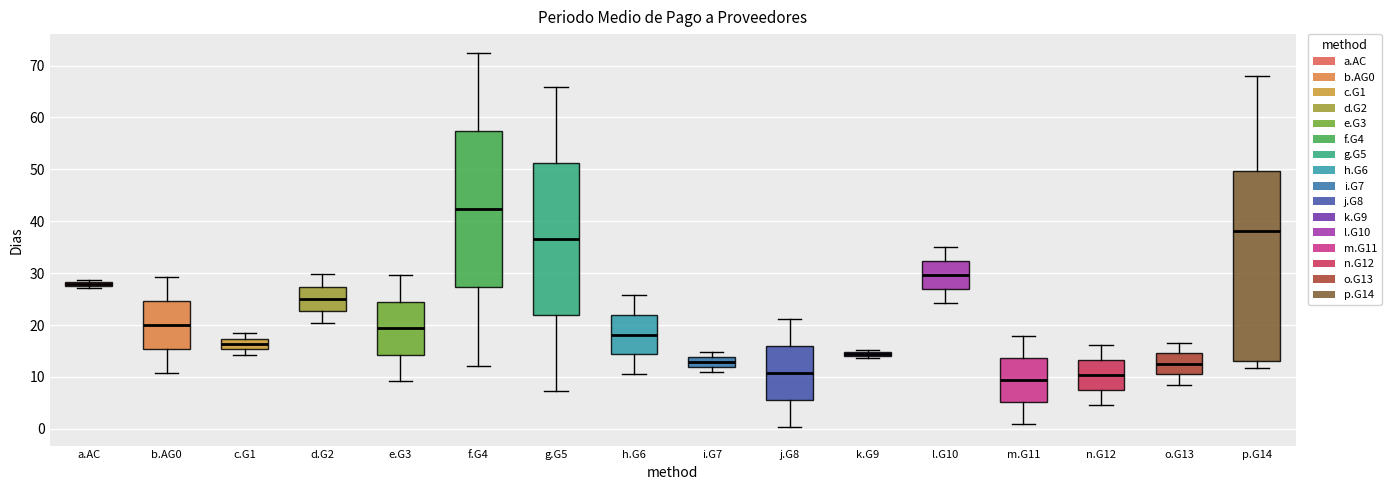

Where does the median line of the box for h.G6 sit on the y-axis? The values are not printed on the chart, so give them approximately, as read against the axis.

18